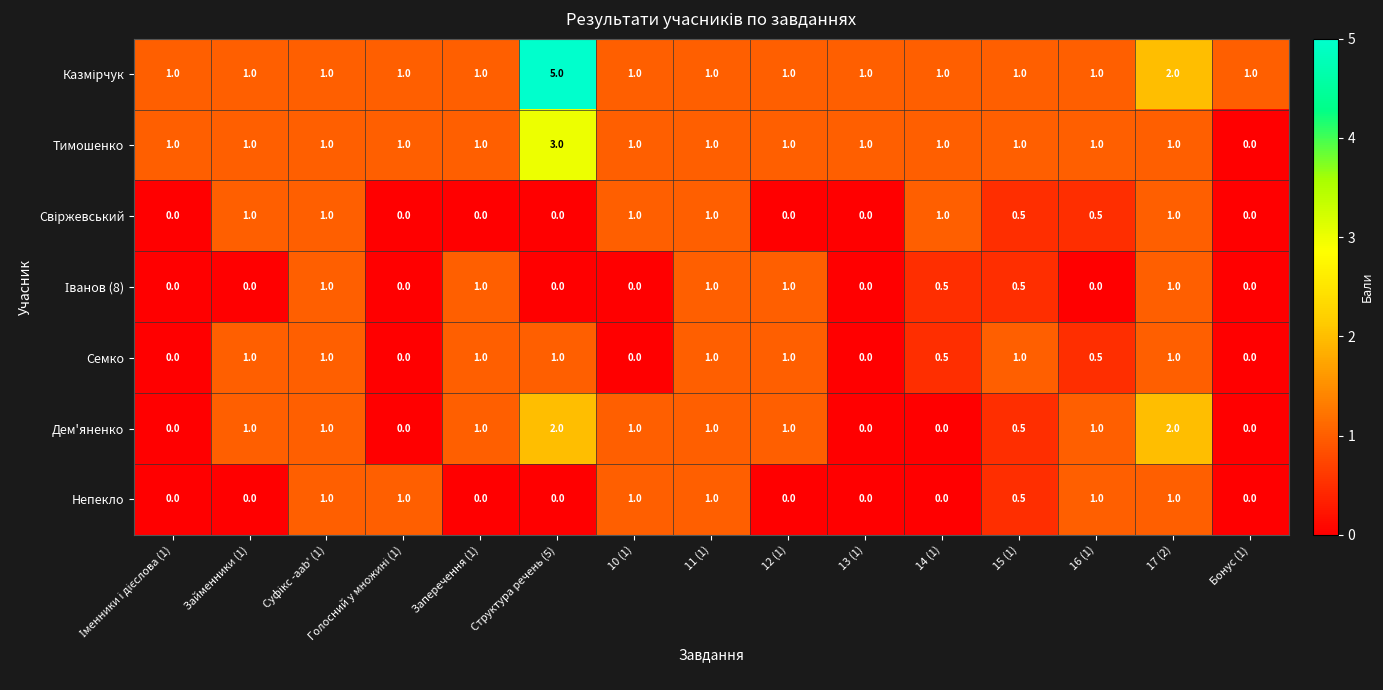

Count the number of data series in this chart.

7